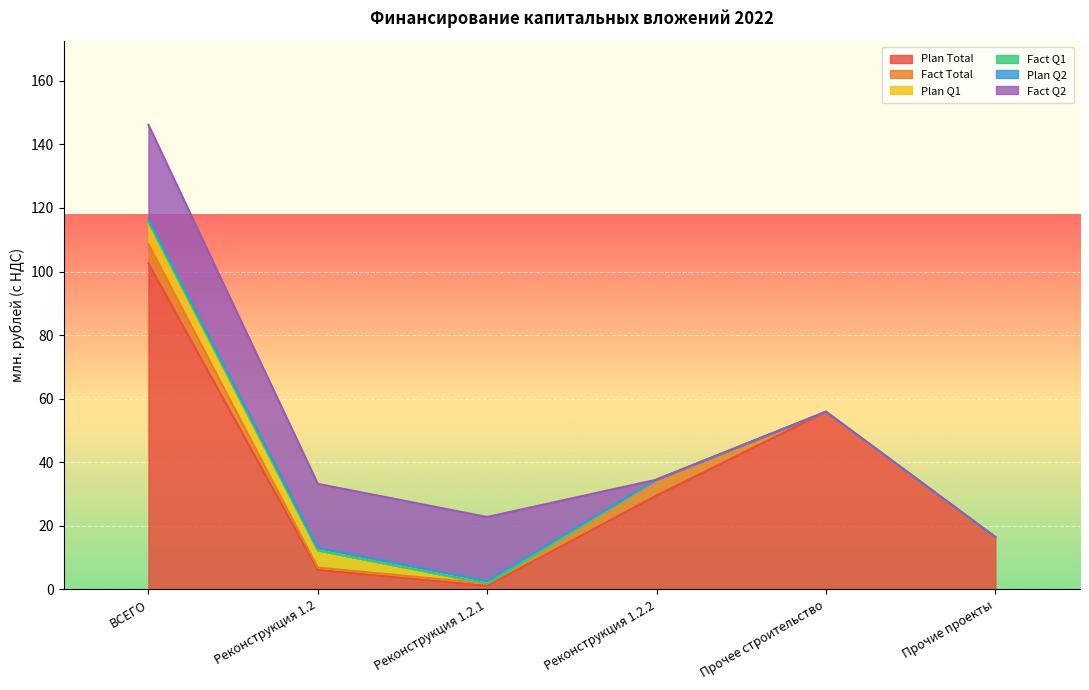

Between Реконструкция 1.2 and Реконструкция 1.2.1, which series saw the biggest shift?

Plan Q1